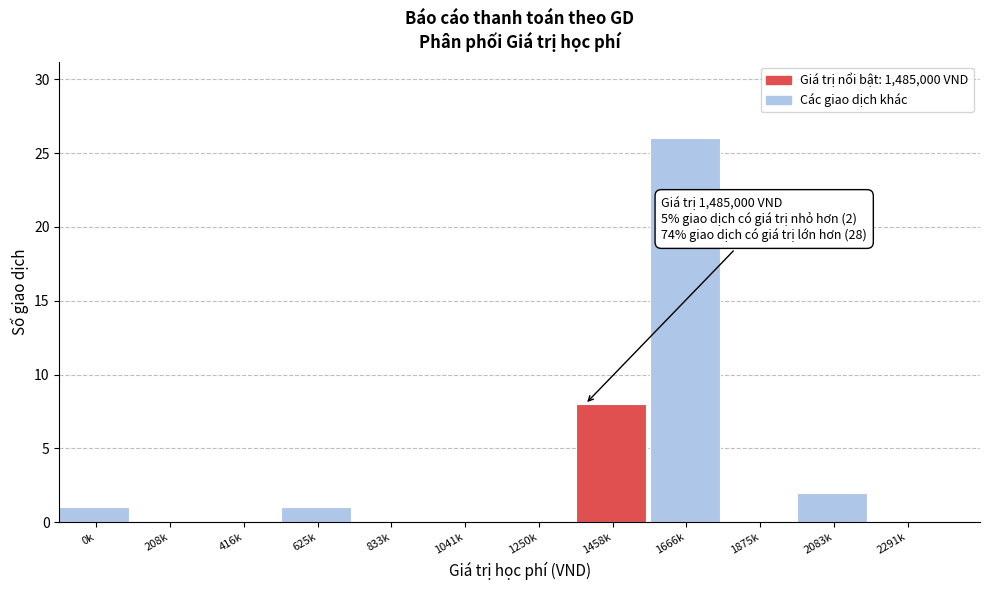

Reading left to right, extract all data points from this chart.

0k=1	208k=0	416k=0	625k=1	833k=0	1041k=0	1250k=0	1458k=8	1666k=26	1875k=0	2083k=2	2291k=0